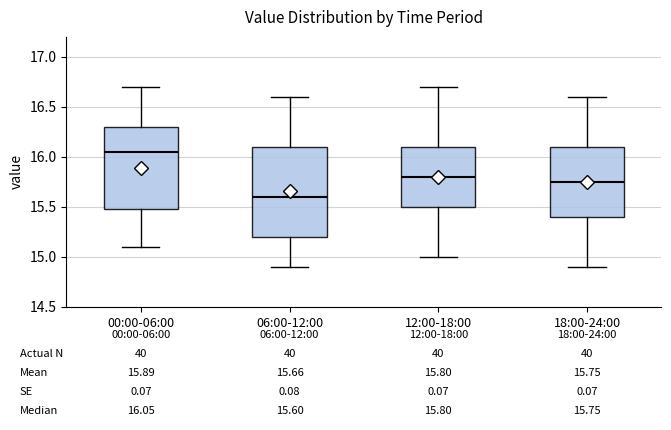

Which box is the tallest, from its lower edge to its upper edge?

06:00-12:00